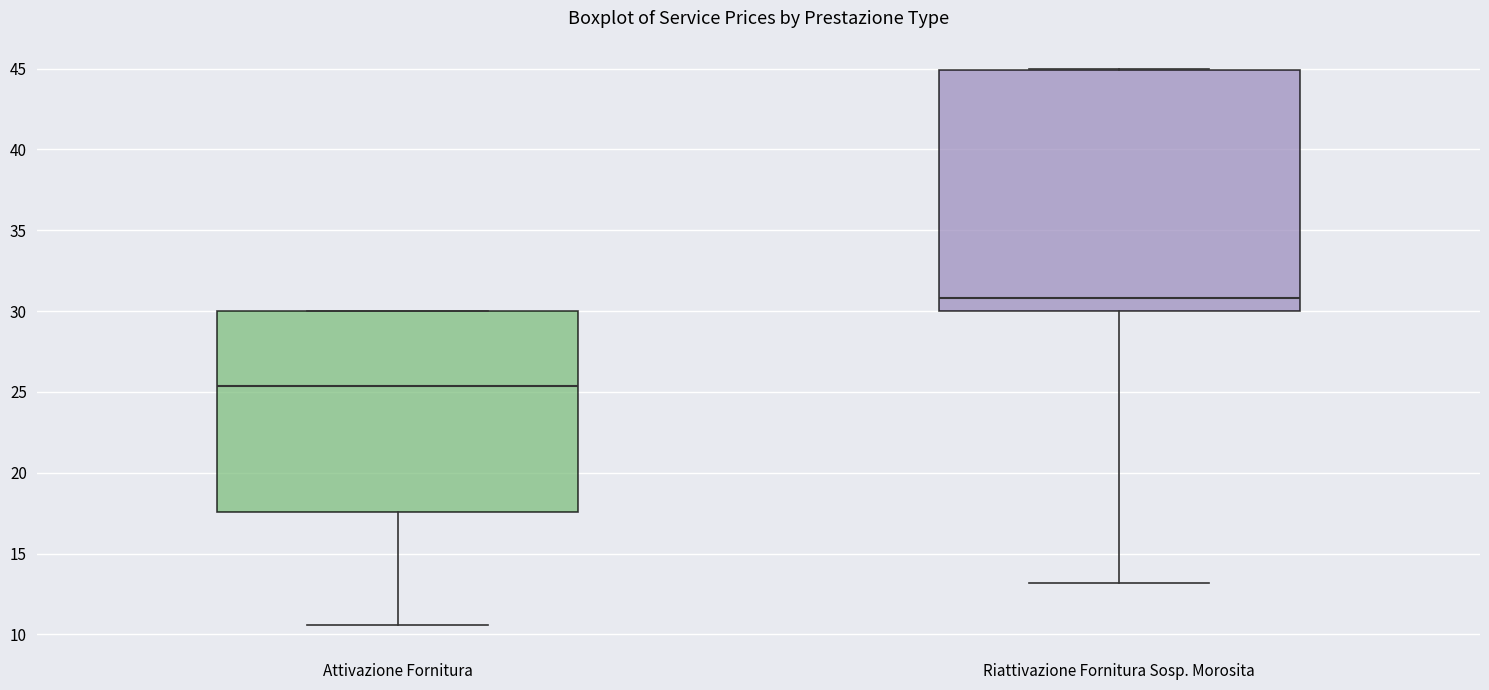

Reading left to right, transcribe this box plot: for each box, give where its median line is, the range the box spans, and where its two whiskers end, as read against the y-axis. The values are not printed on the chart, so give them approximately, as read against the axis.

Attivazione Fornitura: median 25.5, box 17.5 to 30.0, whiskers 10.5 to 30.0
Riattivazione Fornitura Sosp. Morosita: median 31.0, box 30.0 to 45.0, whiskers 13.0 to 45.0